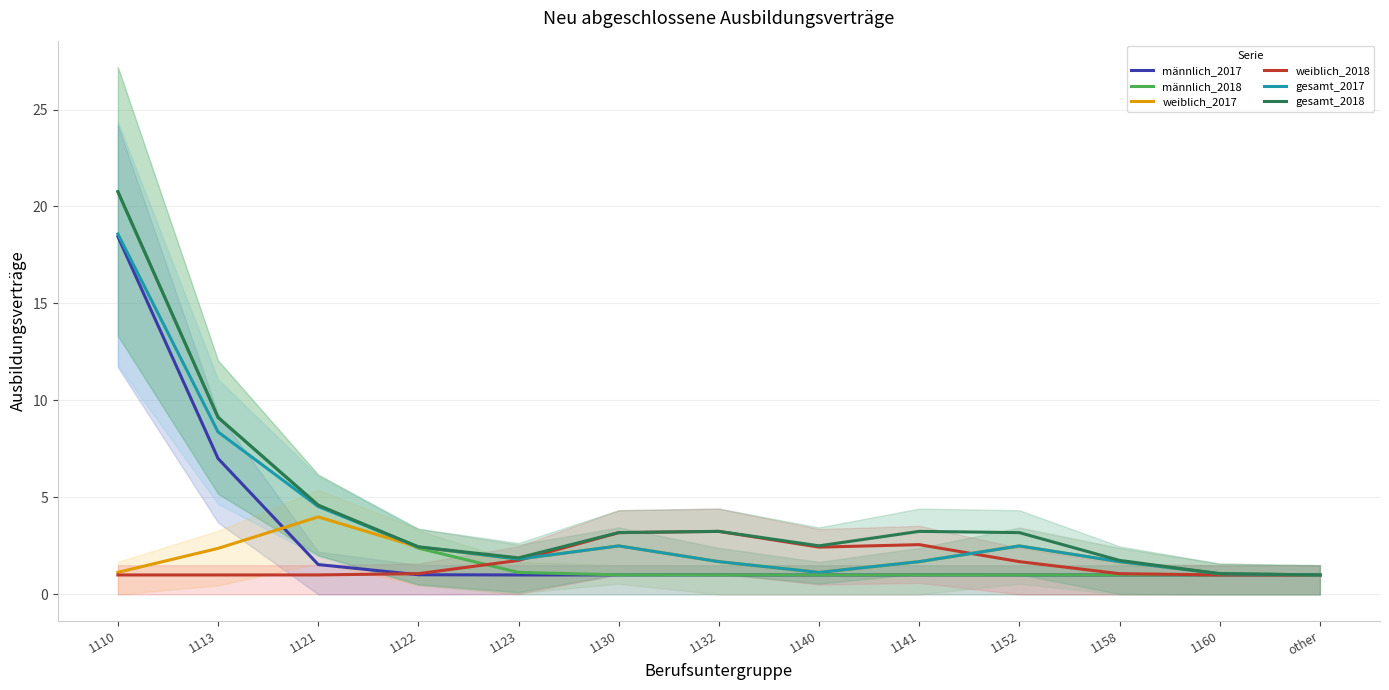

True or false: gesamt_2017 and weiblich_2017 cross at least once.

False